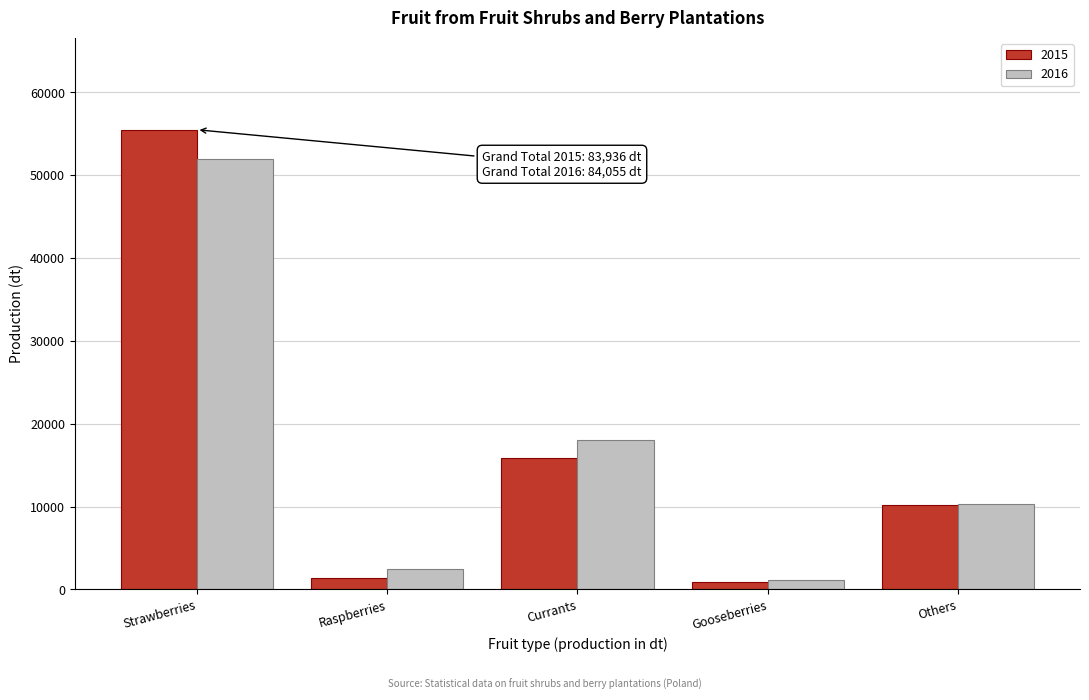

Reading right to left, list all the values displayed in this chart.

2015: Others=10238	Gooseberries=926	Currants=15854	Raspberries=1420	Strawberries=55498
2016: Others=10362	Gooseberries=1140	Currants=18058	Raspberries=2502	Strawberries=51993